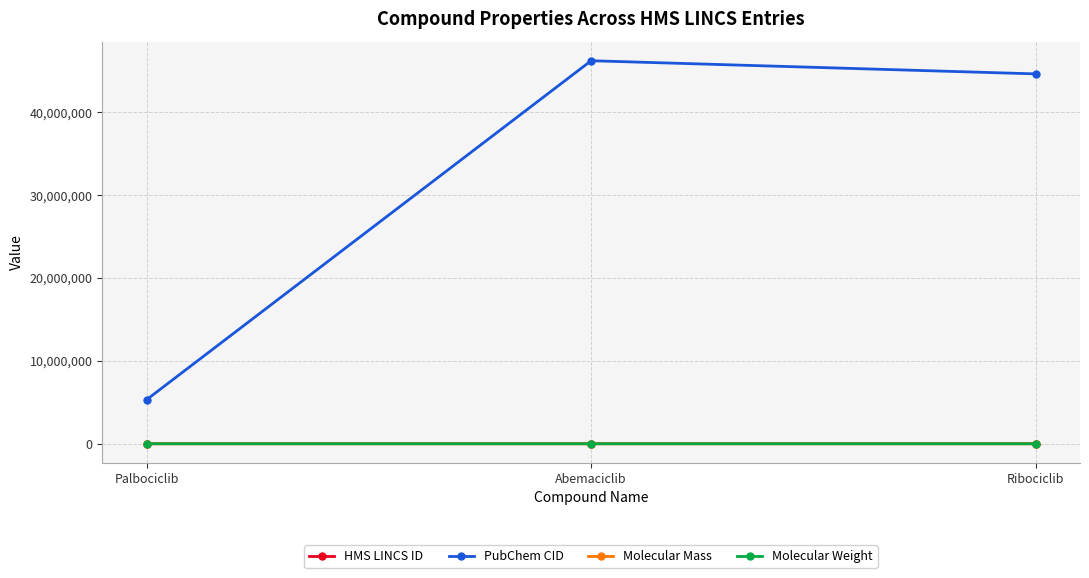

Is it true that PubChem CID equals 44631912.0 at Ribociclib?

True